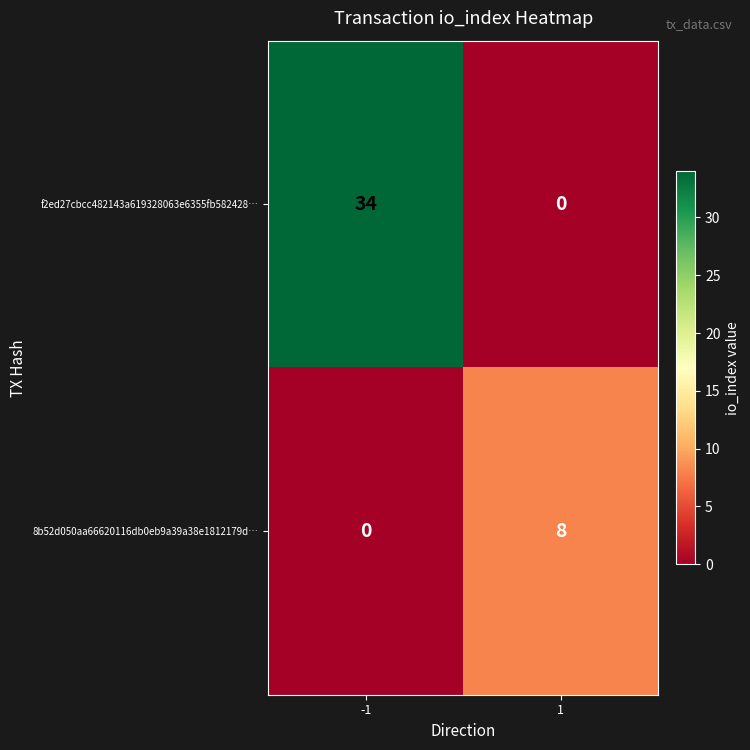

At which category is the sum across all series the highest?

-1